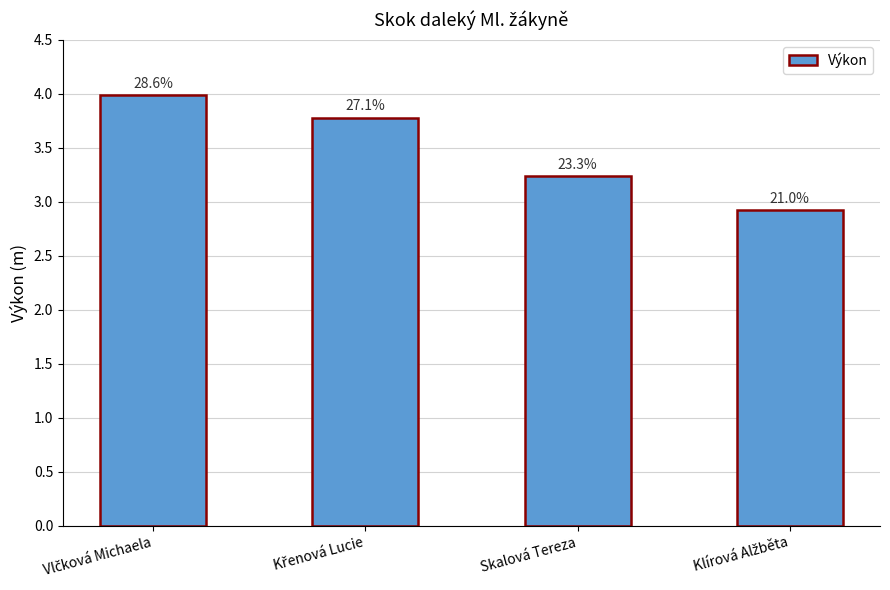

How many bars are there in total?

4